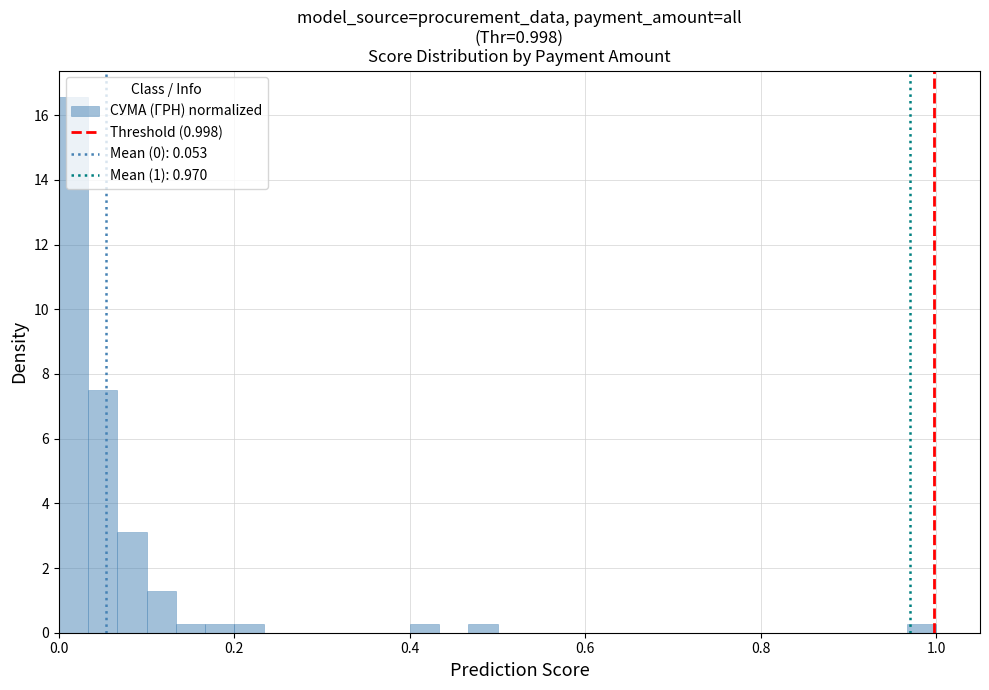

Around what value on the x-axis is the tallest bar? Give the approximate position of its centre, as read against the axis.

0.02